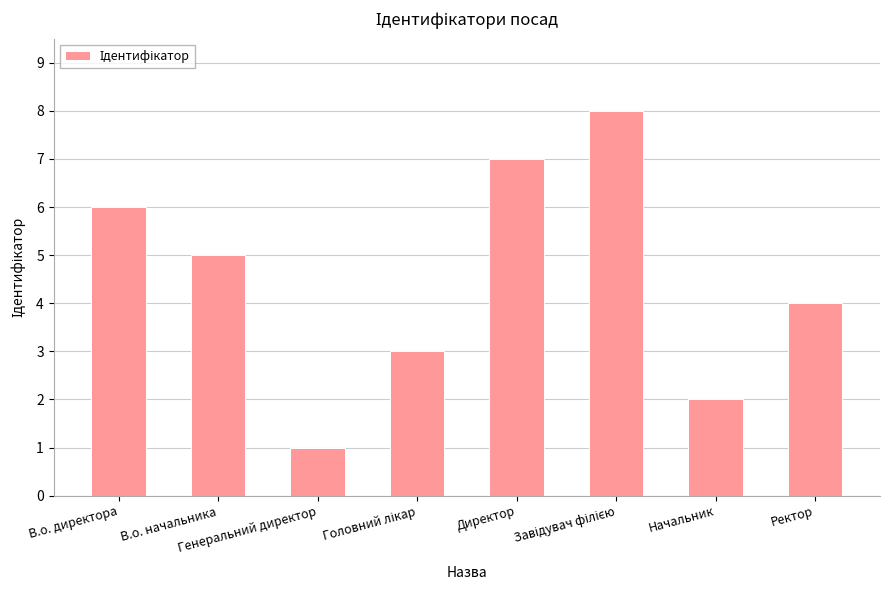

What is the difference between the maximum and second lowest values?

6